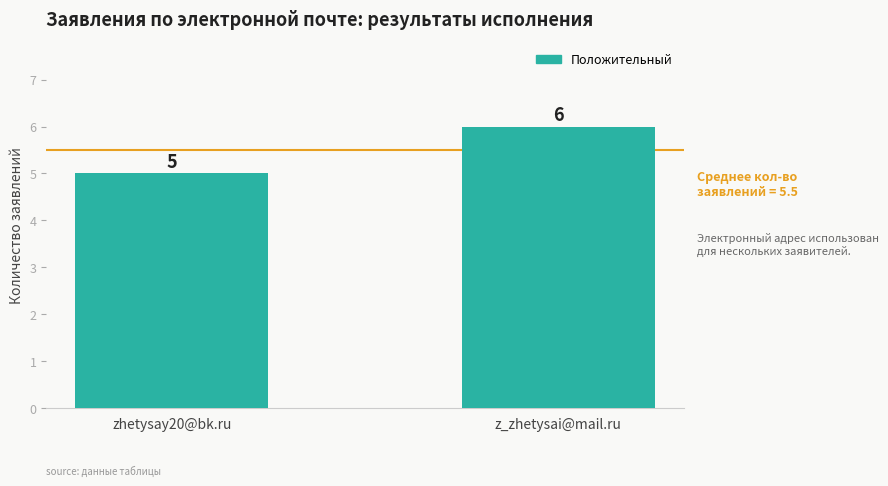

What is the smallest value displayed?

5